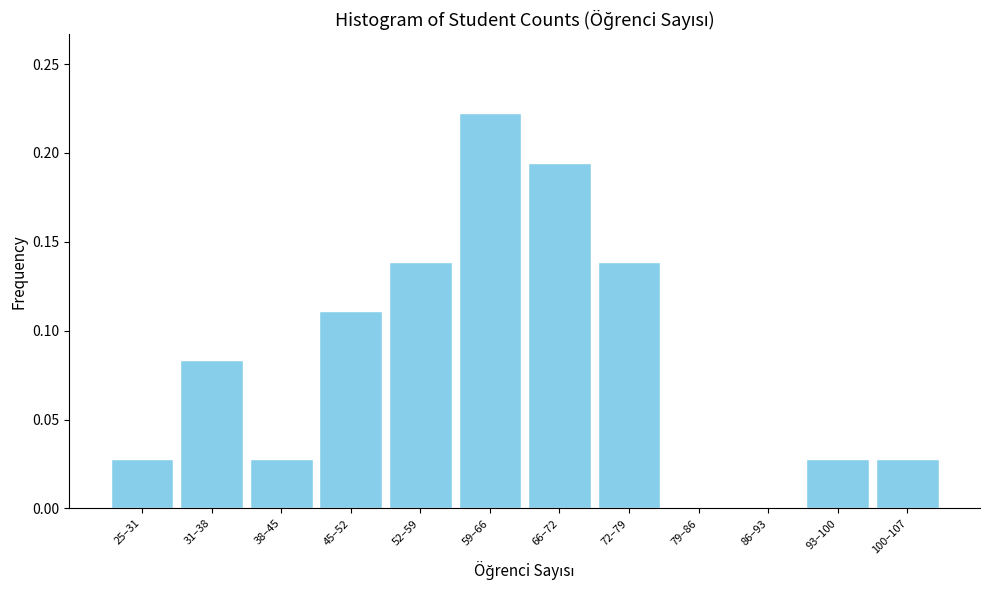

The chart shows a value of 0.3 at 59–66. True or false?

False